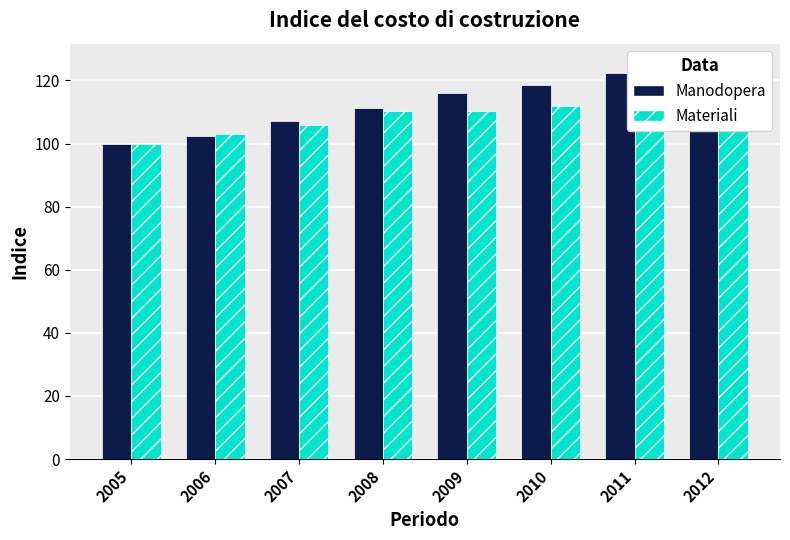

Rank the series by their average value, from lowest to highest.

Materiali, Manodopera